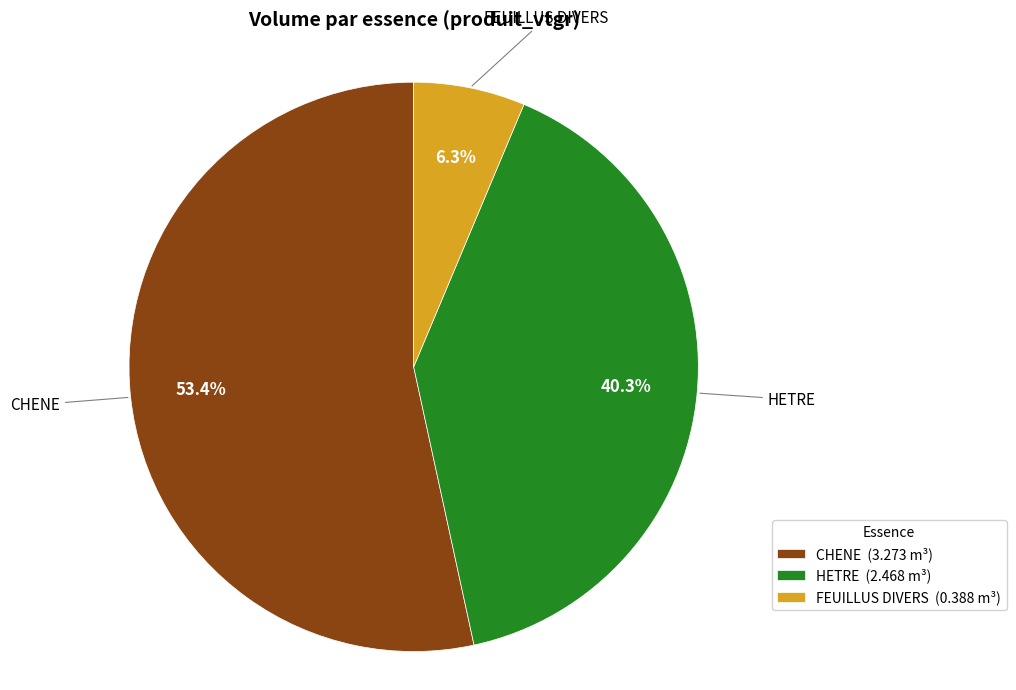

How many slices are in this pie chart?

3